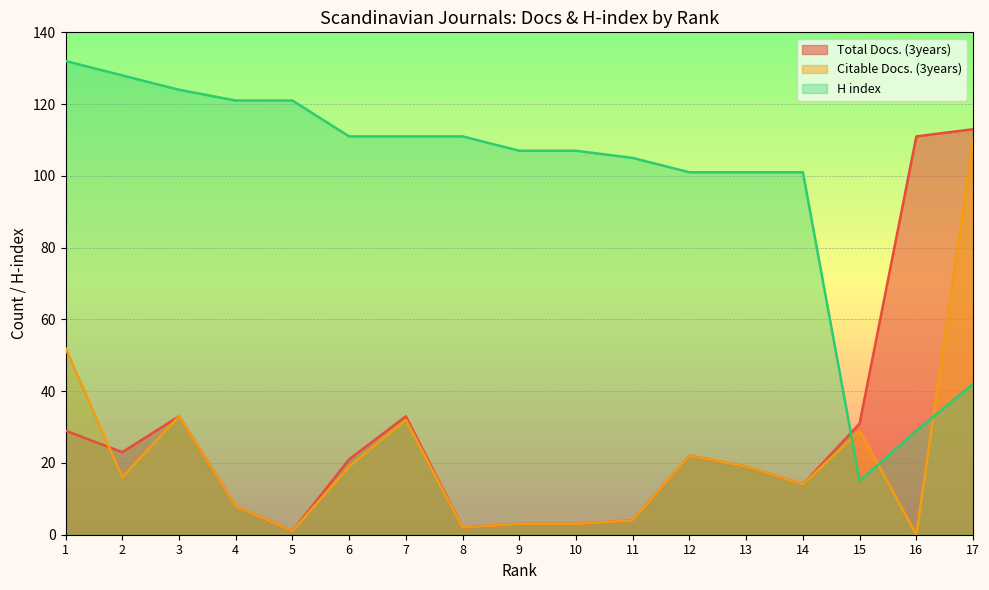

How many intersections are there between Citable Docs. (3years) and H index?

3